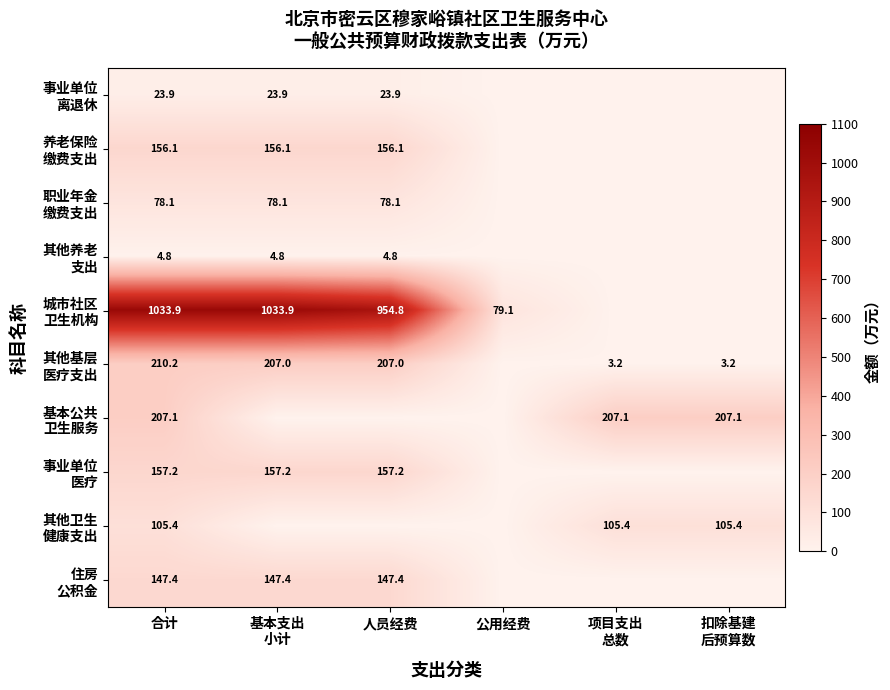

Which series has the largest range (max minus min)?

城市社区 卫生机构